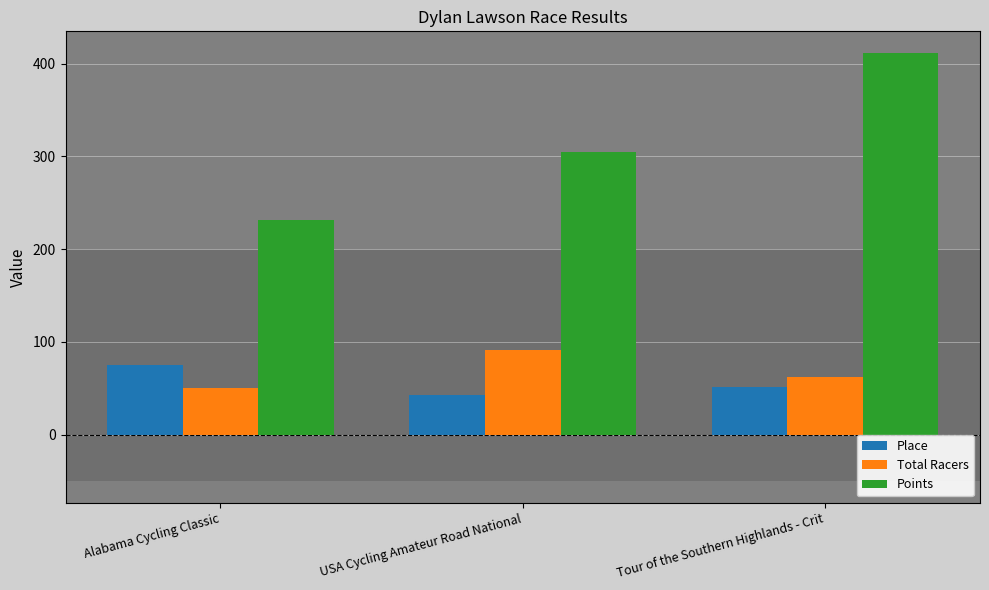

How many groups of bars are there?

3